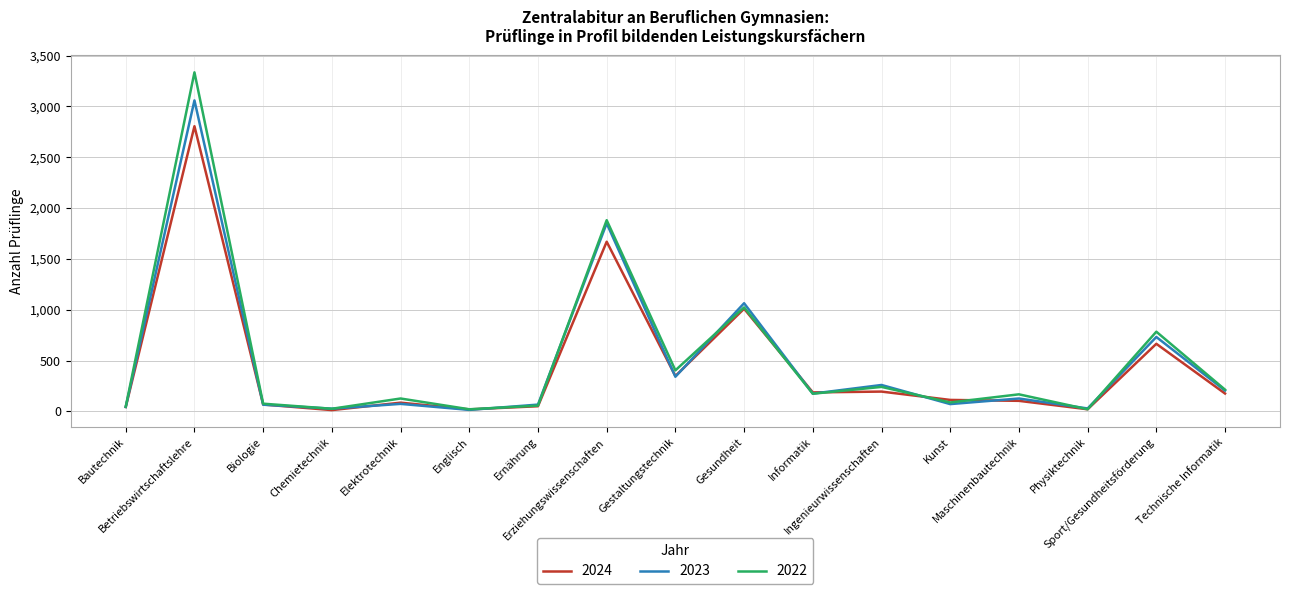

What are all the series names shown in the legend?

2024, 2023, 2022